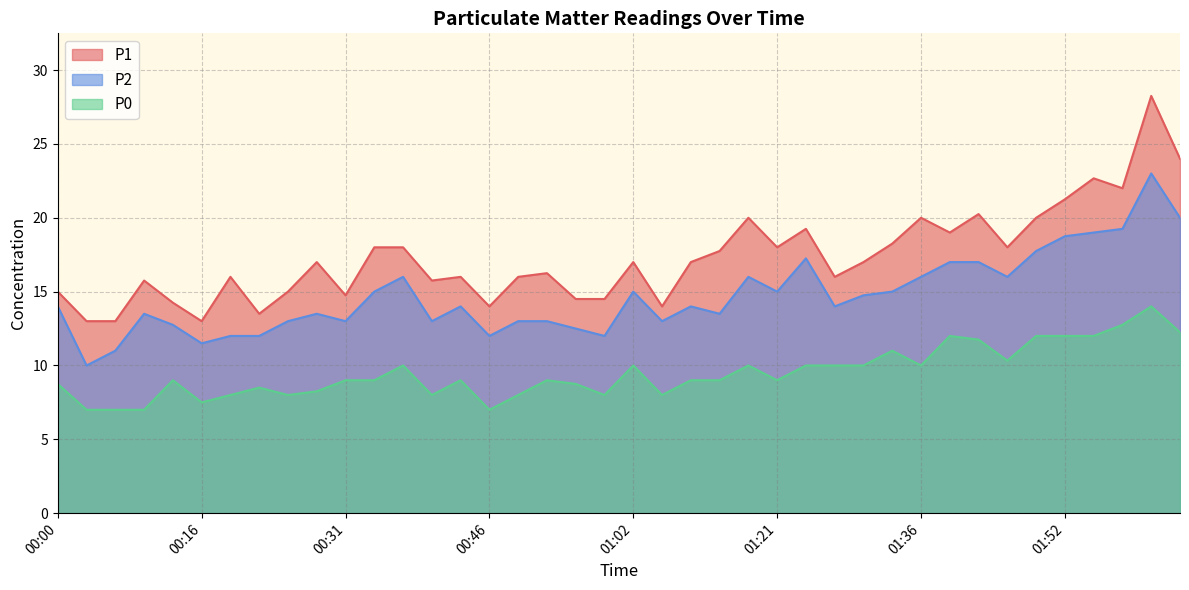

How many interior local peaks does the P1 series have?

12